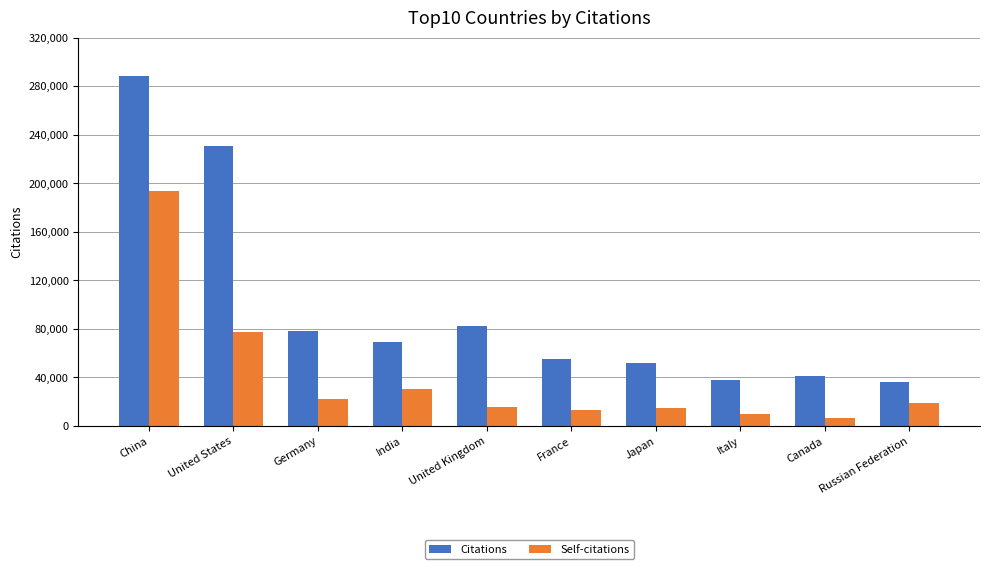

Are the bars grouped side by side (vs. stacked)?

Yes